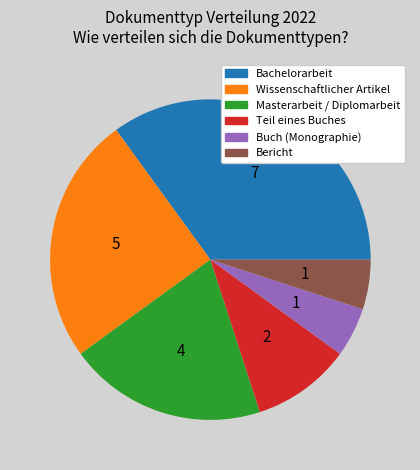

Which has a higher value, Teil eines Buches or Buch (Monographie)?

Teil eines Buches